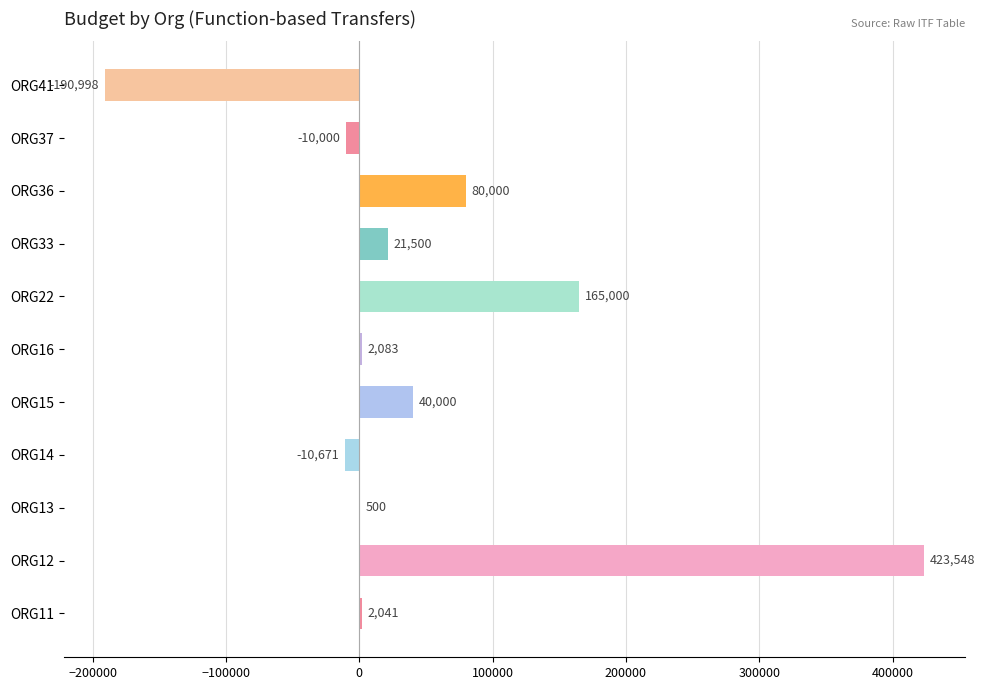

At which label is the value closest to 116274?

ORG36